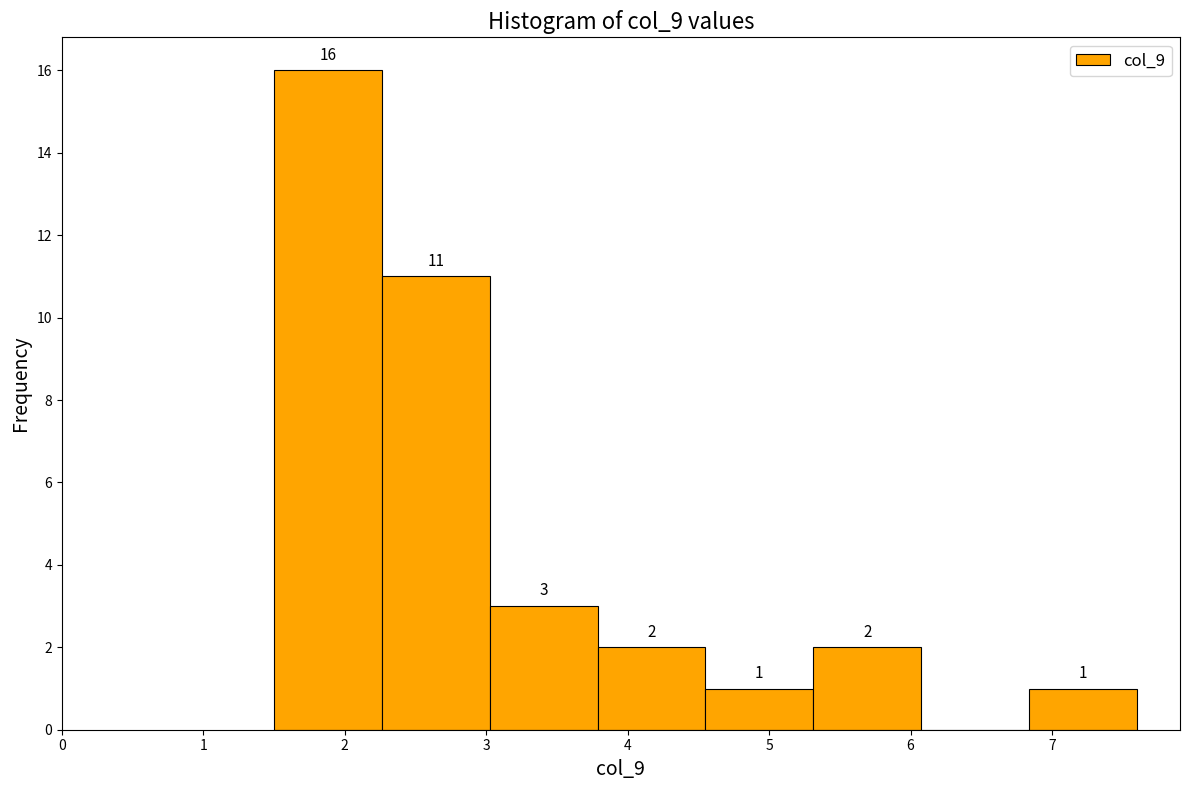

Over which range of the x-axis is the bar tallest?

1.5 to 2.3